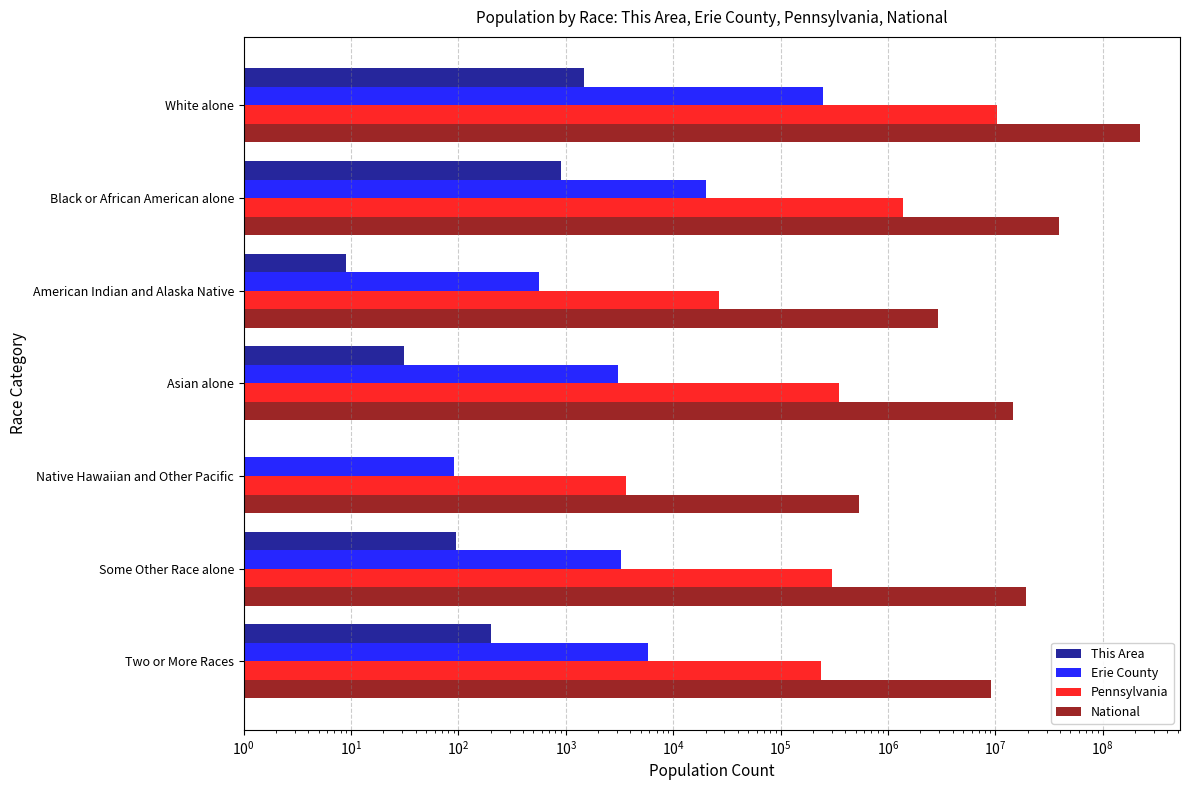

Reading left to right, extract all data points from this chart.

This Area: 1492	911	9	31	0	94	200
Erie County: 247569	20155	566	3077	90	3231	5878
Pennsylvania: 10406288	1377689	26843	349088	3653	300983	237835
National: 223553265	38929319	2932248	14674252	540013	19107368	9009073